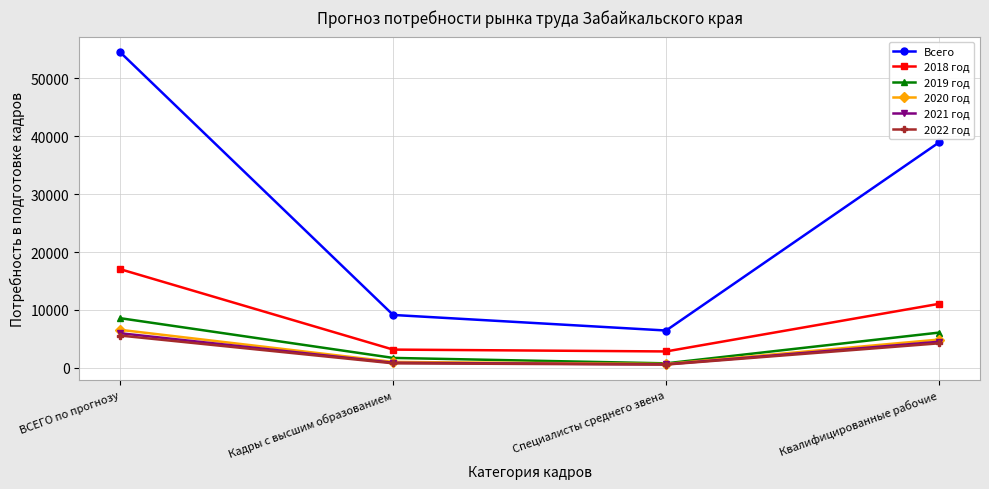

At which label does 2018 год reach its peak?

ВСЕГО по прогнозу